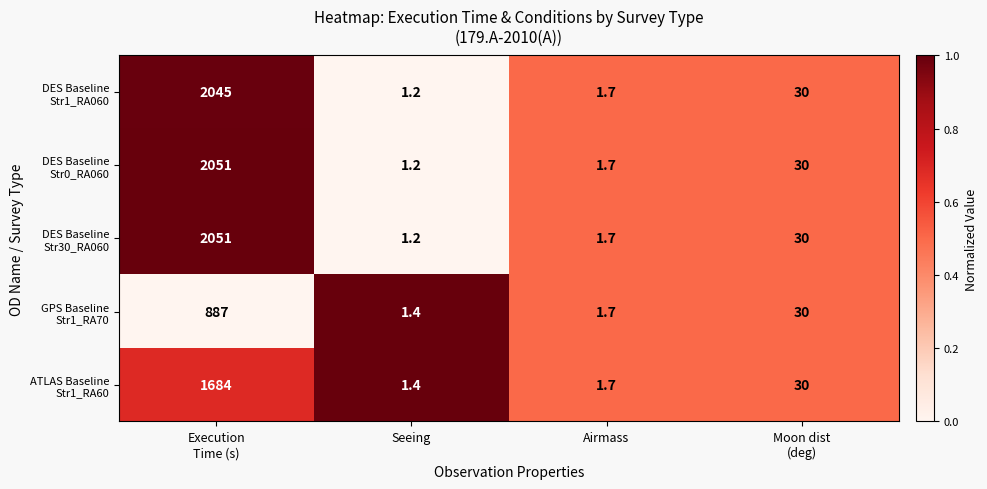

What is the total value across all series at Seeing?

6.4